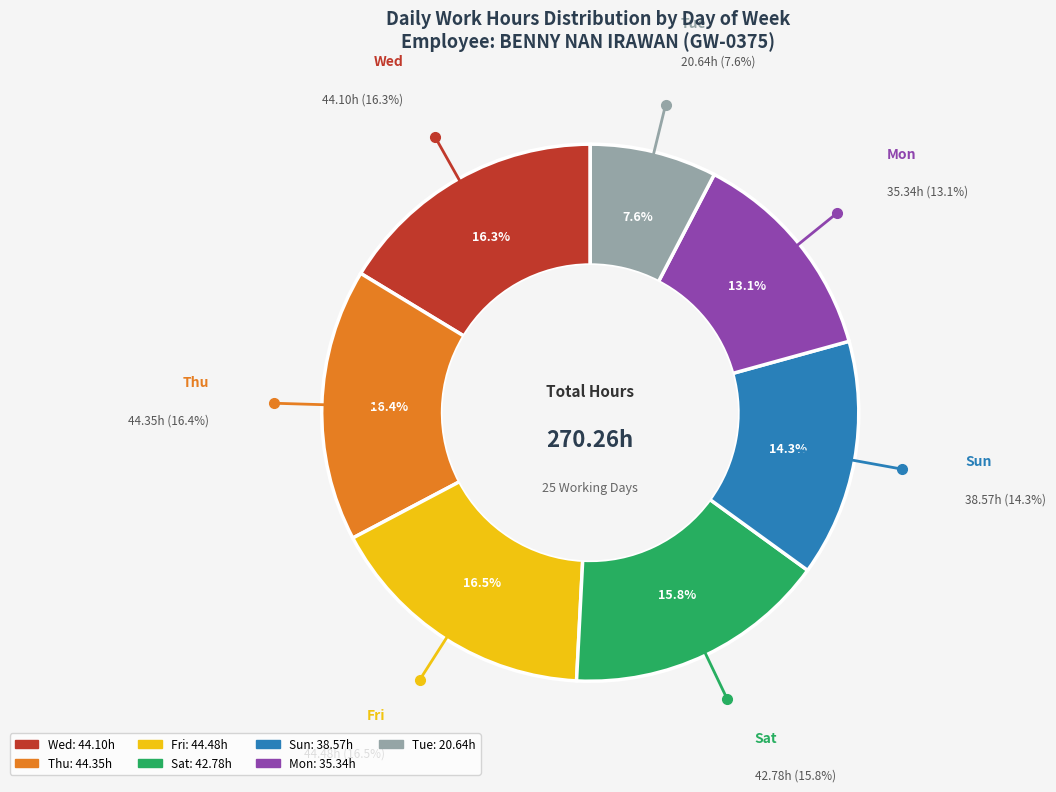

Is there a majority slice in this chart?

No